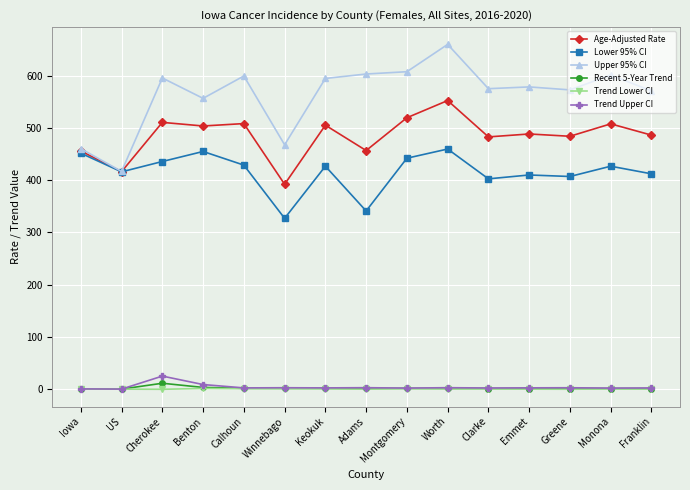

The value of Upper 95% CI at Emmet is 578.6. True or false?

True